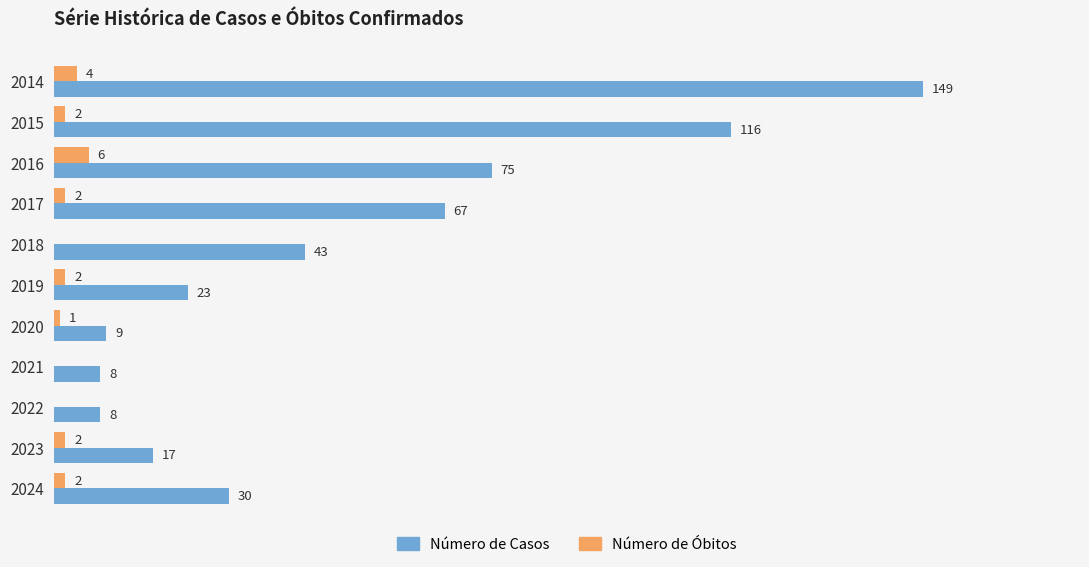

Which series changed the most between 2021 and 2024?

Número de Casos